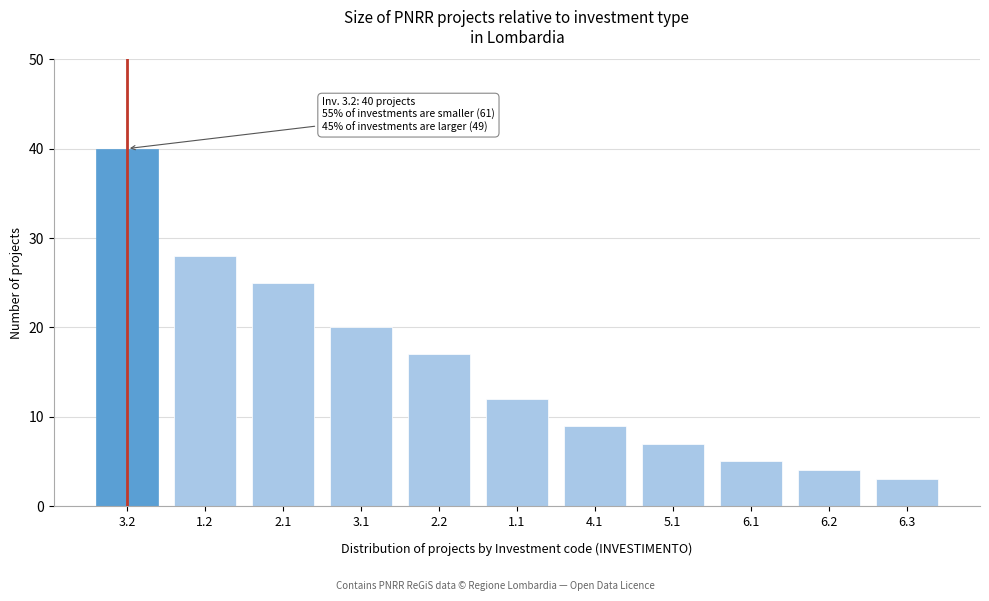

Reading right to left, transcribe all the data shown in this chart.

6.3=3	6.2=4	6.1=5	5.1=7	4.1=9	1.1=12	2.2=17	3.1=20	2.1=25	1.2=28	3.2=40